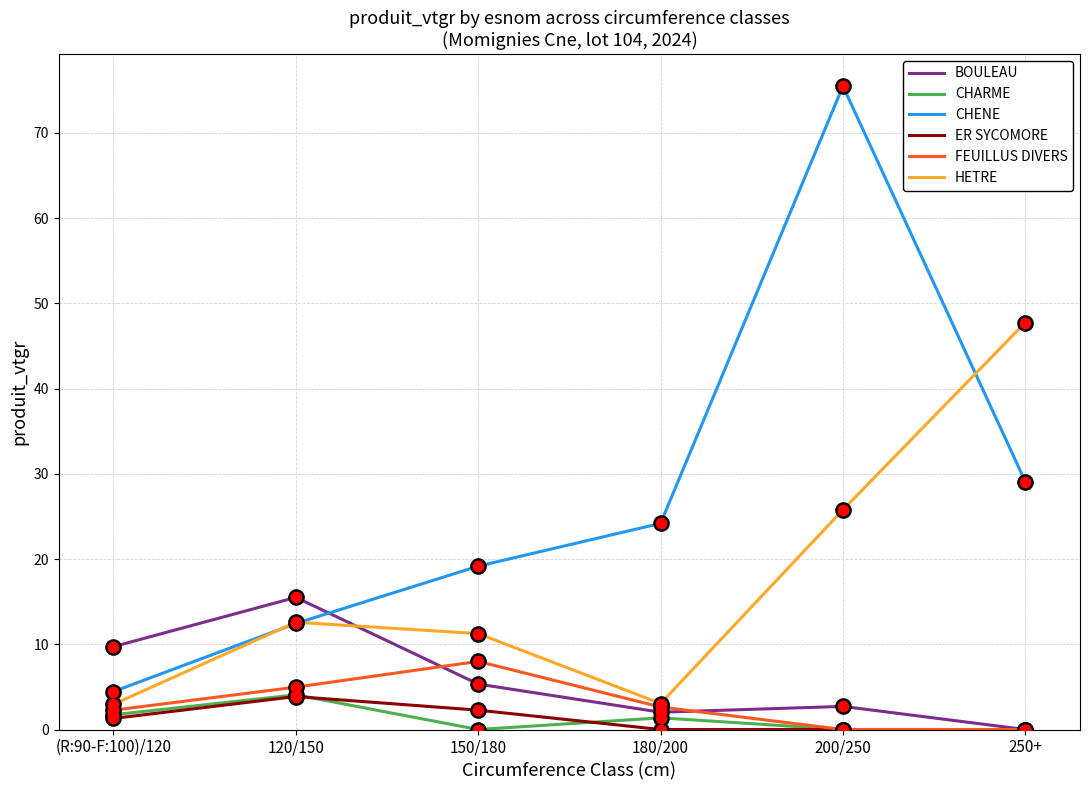

Which series has the widest spread of values?

CHENE